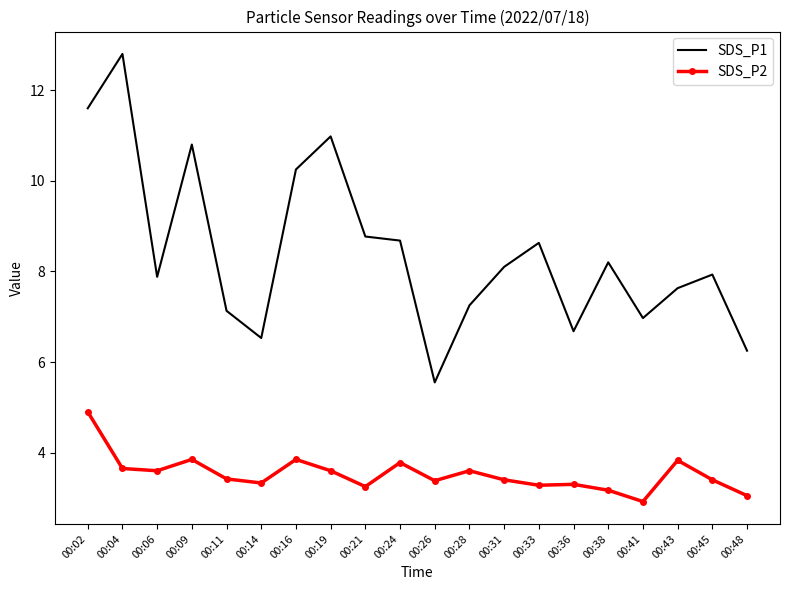

What is the maximum value for SDS_P2?

4.9